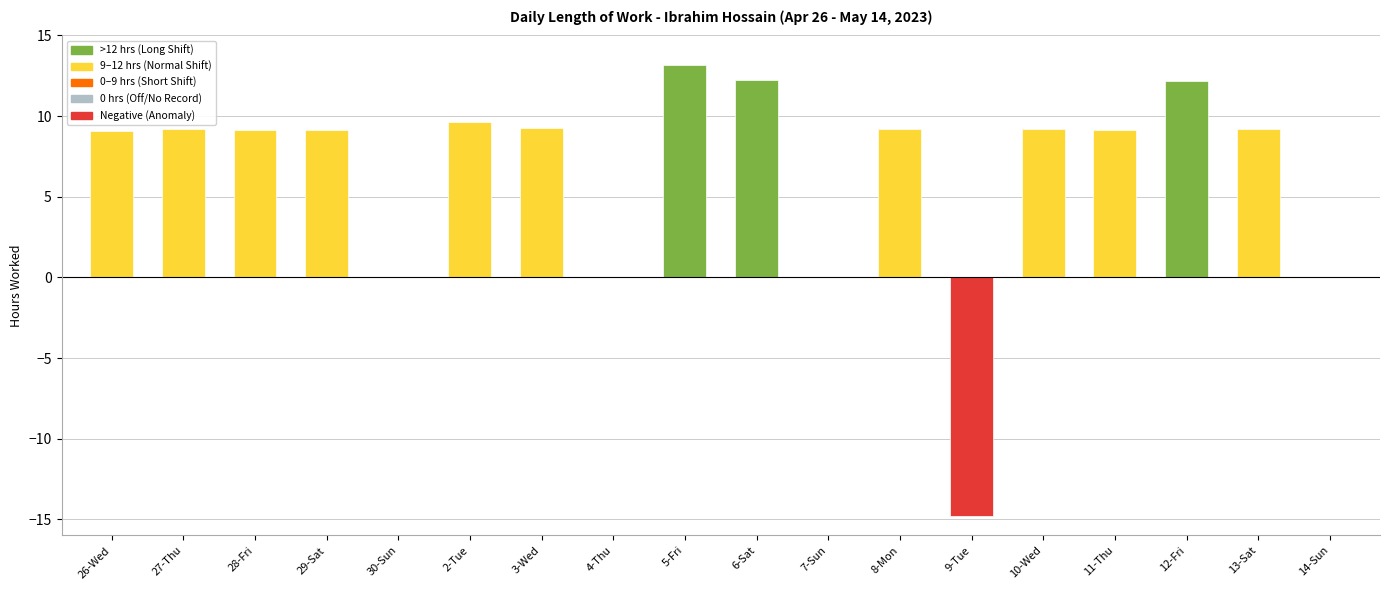

Does the chart contain stacked bars?

No